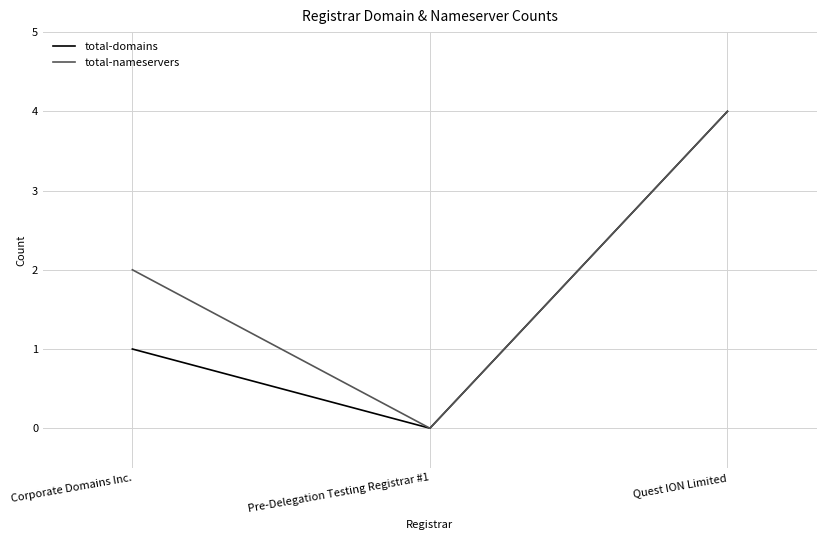

Does the chart have visible grid lines?

Yes